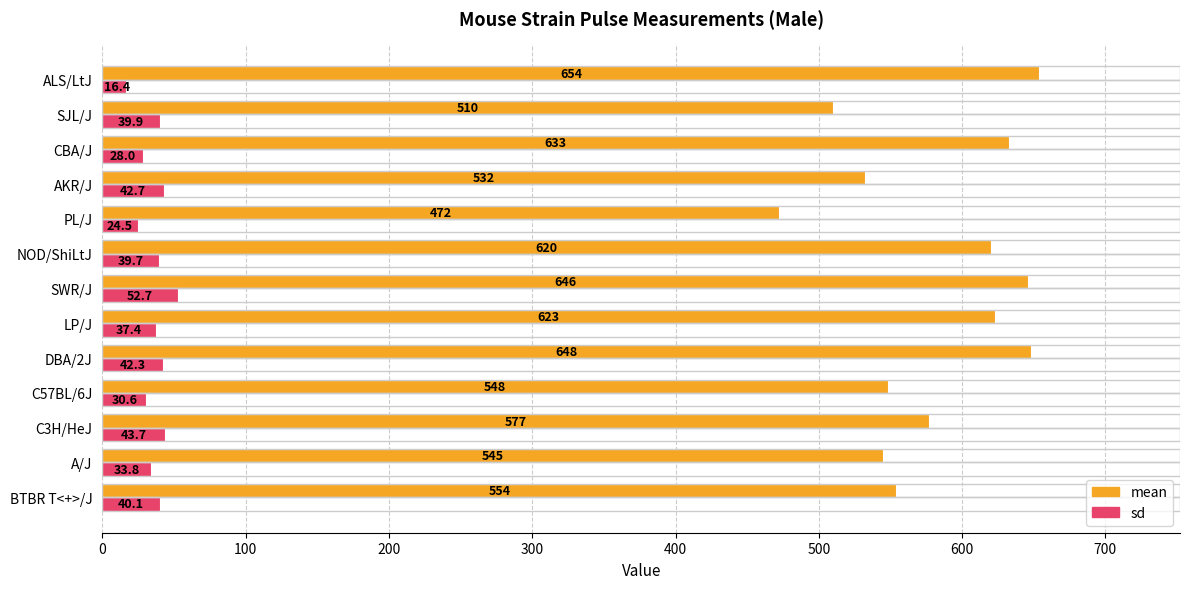

The mean series shows 187.3 at ALS/LtJ. True or false?

False